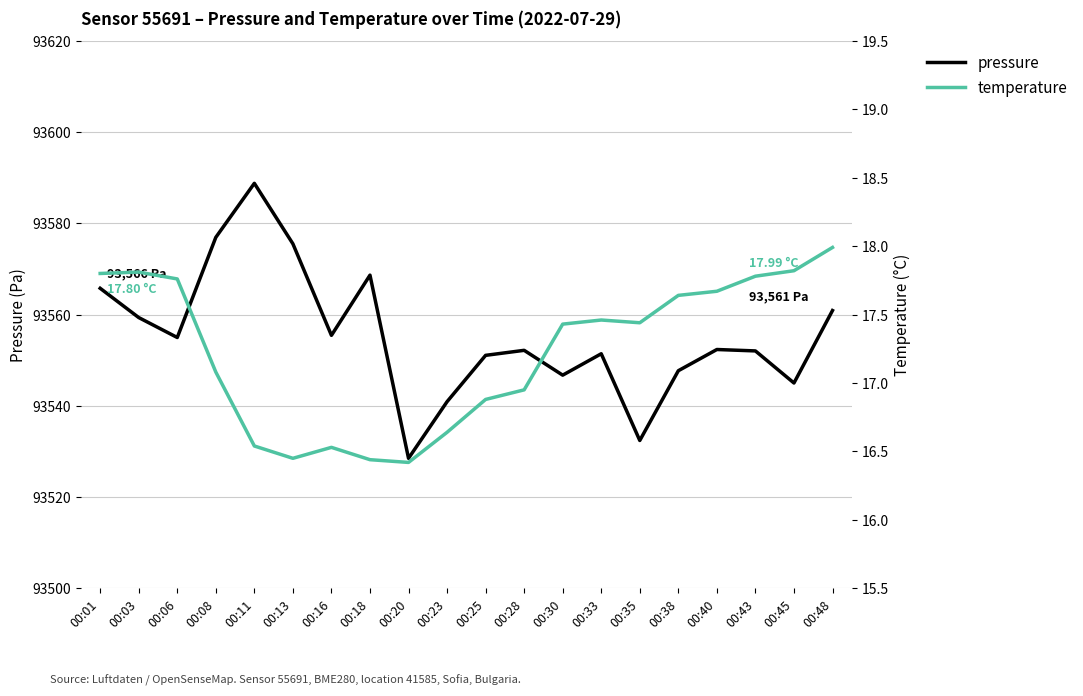

Reading right to left, extract all data points from this chart.

pressure: 93560.9	93545.0	93552.0	93552.3	93547.7	93532.4	93551.4	93546.7	93552.2	93551.1	93540.9	93528.5	93568.6	93555.4	93575.5	93588.8	93576.9	93555.0	93559.3	93565.8
temperature: 18.0	17.8	17.8	17.7	17.6	17.4	17.5	17.4	16.9	16.9	16.6	16.4	16.4	16.5	16.4	16.5	17.1	17.8	17.8	17.8